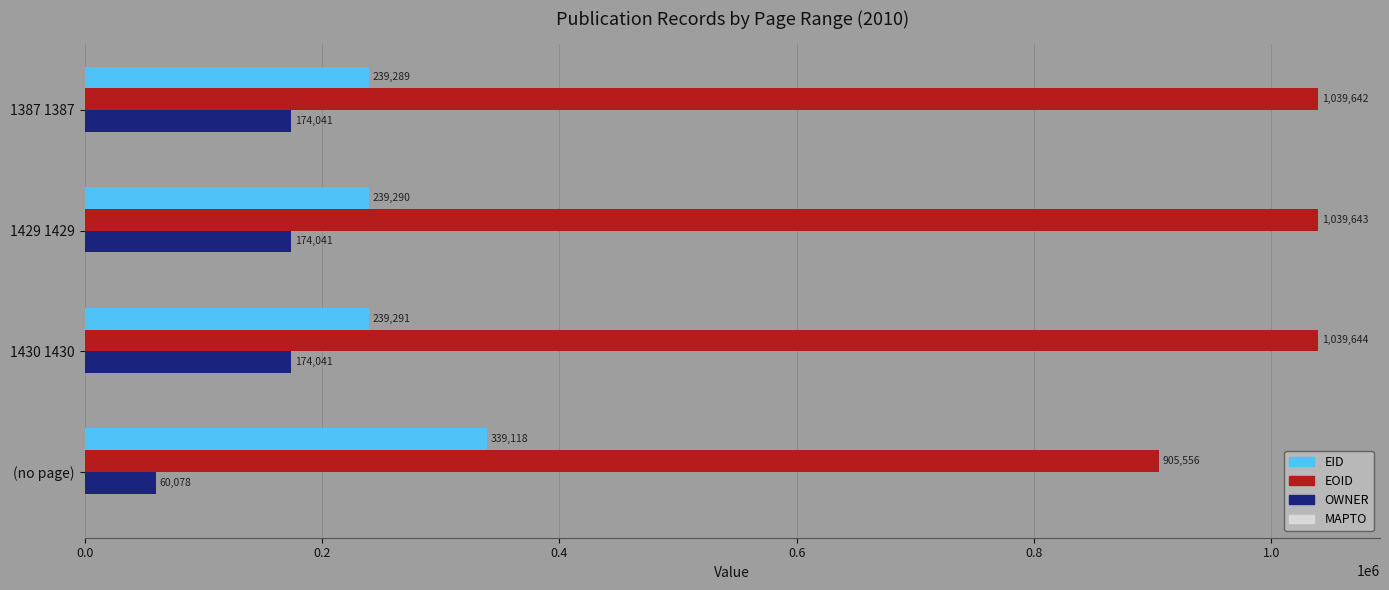

The value of OWNER at 1429 1429 is 104598. True or false?

False